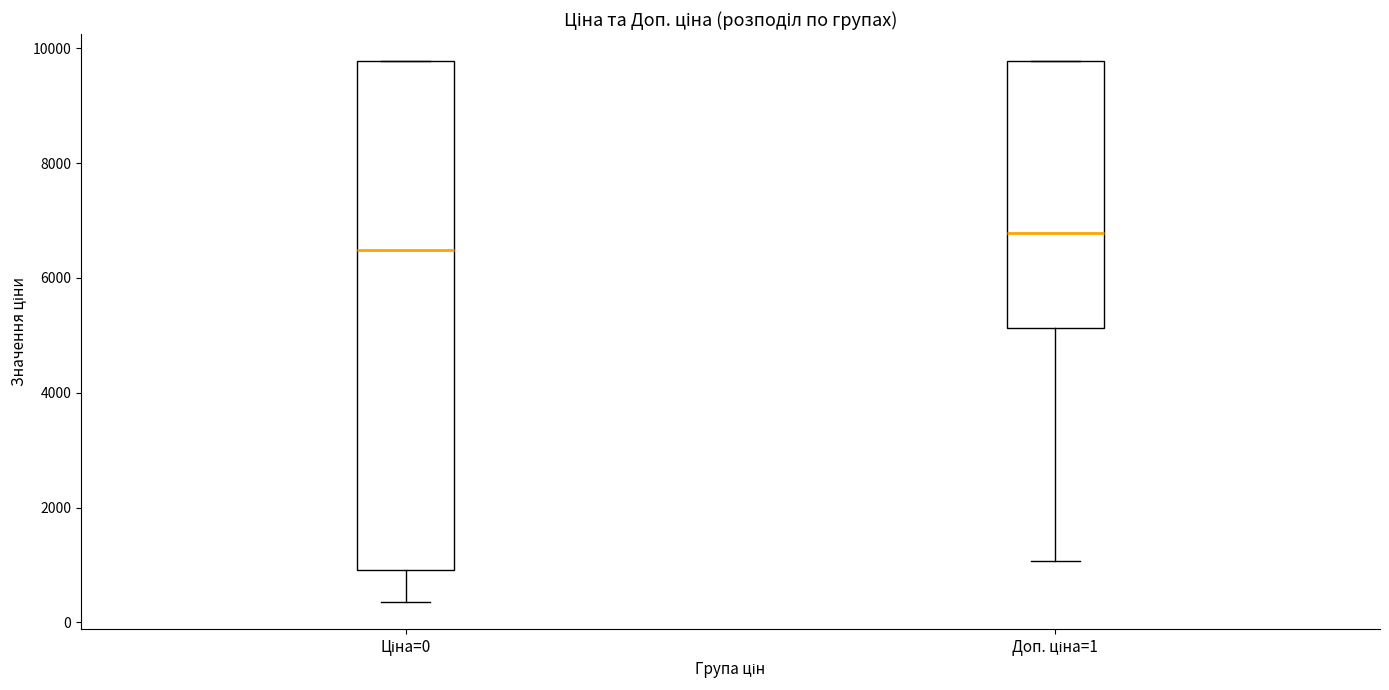

Reading left to right, transcribe this box plot: for each box, give where its median line is, the range the box spans, and where its two whiskers end, as read against the y-axis. The values are not printed on the chart, so give them approximately, as read against the axis.

Ціна=0: median 6400, box 1000 to 9800, whiskers 400 to 9800
Доп. ціна=1: median 6800, box 5200 to 9800, whiskers 1000 to 9800